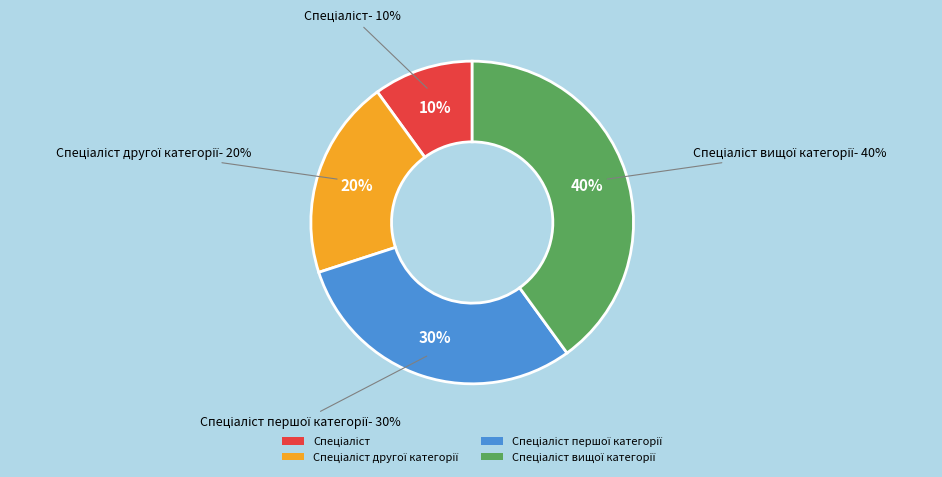

Which slice is the smallest?

Спеціаліст